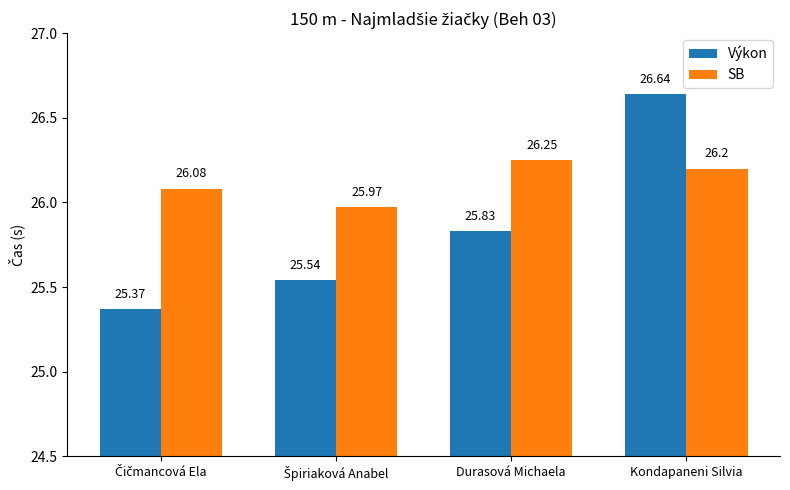

What position from the left is Kondapaneni Silvia?

4